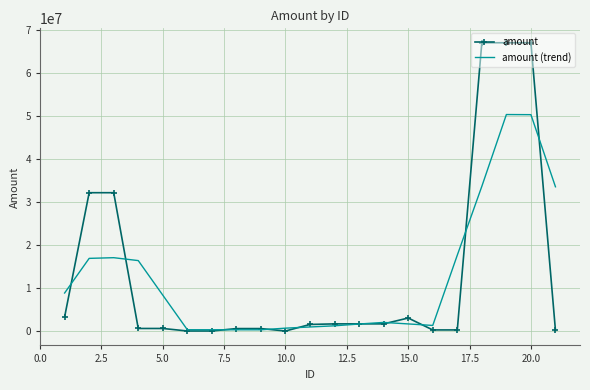

Rank the series by their maximum value, from highest to lowest.

amount, amount (trend)